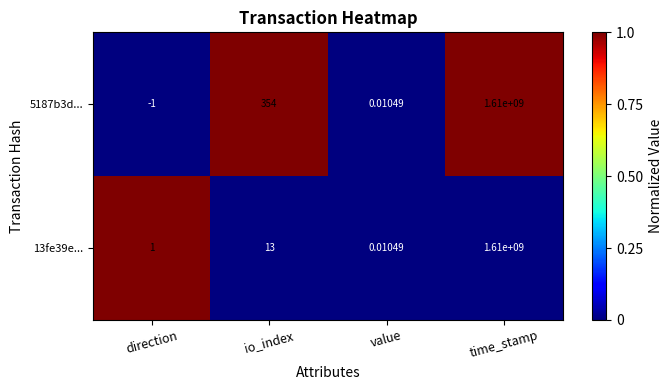

At which label is 13fe39e... closest to 805000000?

io_index